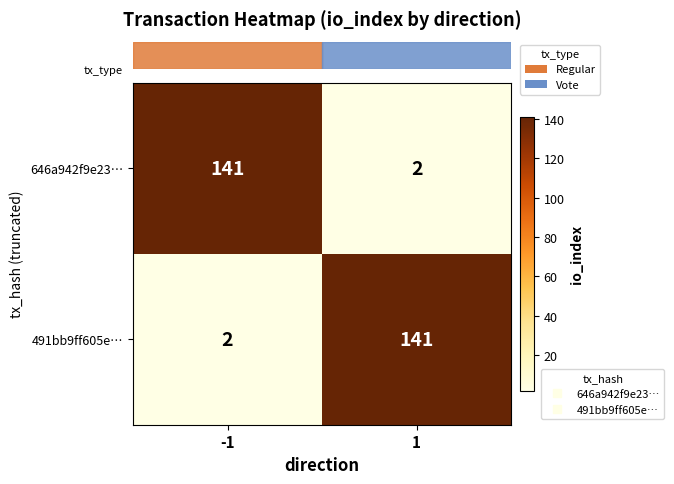

True or false: 646a942f9e23… has a value of 1 at 1.

False